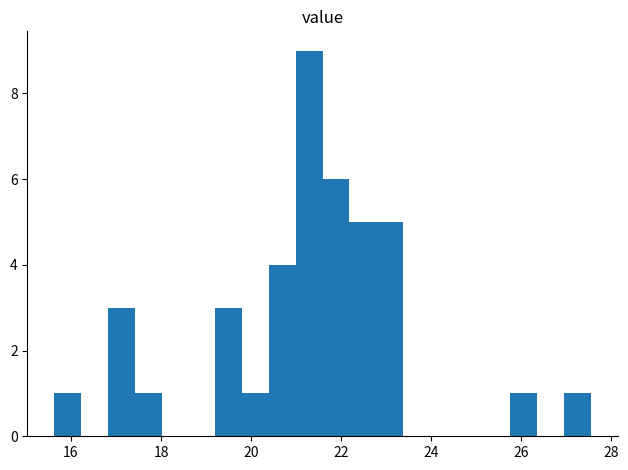

Around what value on the x-axis is the tallest bar? Give the approximate position of its centre, as read against the axis.

21.2